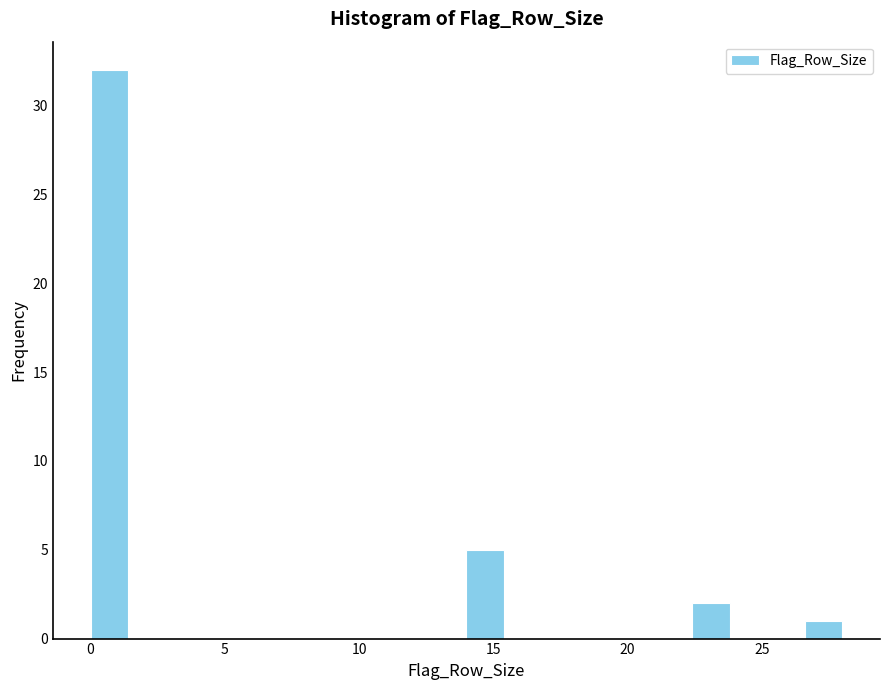

Around what value on the x-axis is the tallest bar? Give the approximate position of its centre, as read against the axis.

0.5